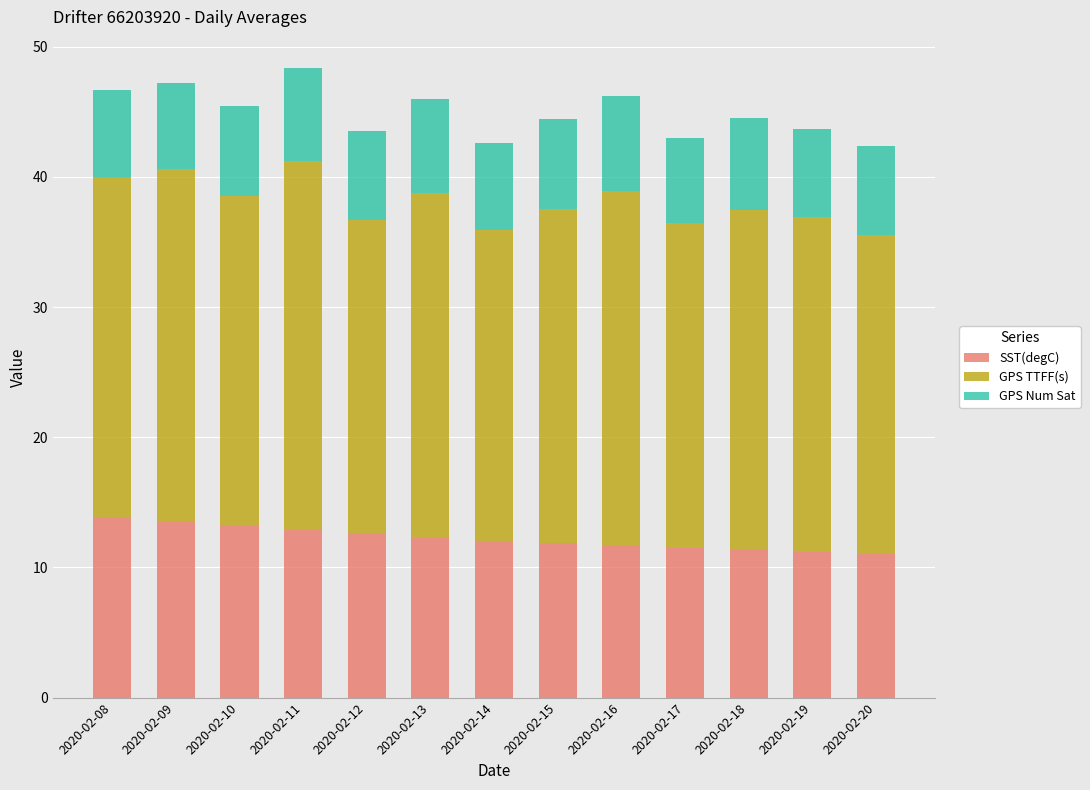

What is the lowest value of the SST(degC) series?

11.0